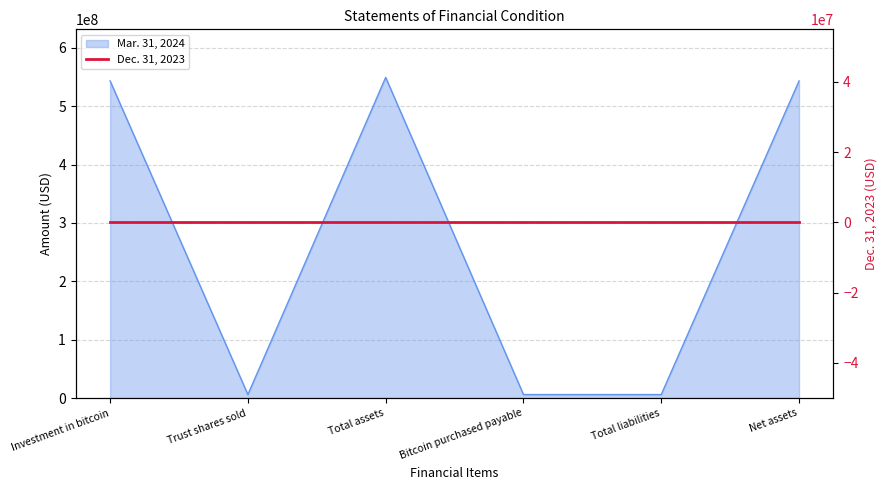

At which category does the chart reach its minimum across all series?

Trust shares sold